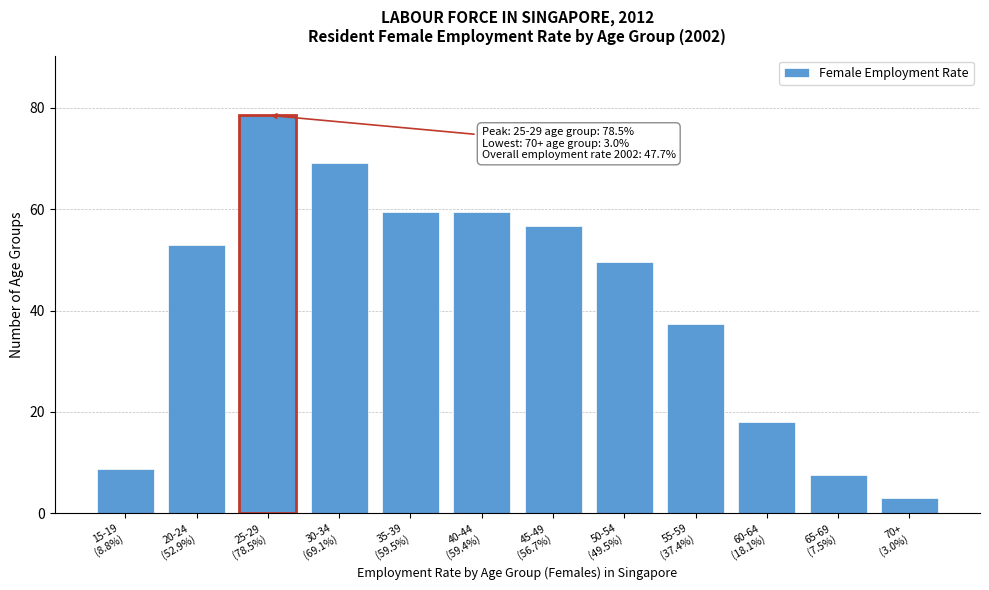

What is the greatest value displayed?

78.5